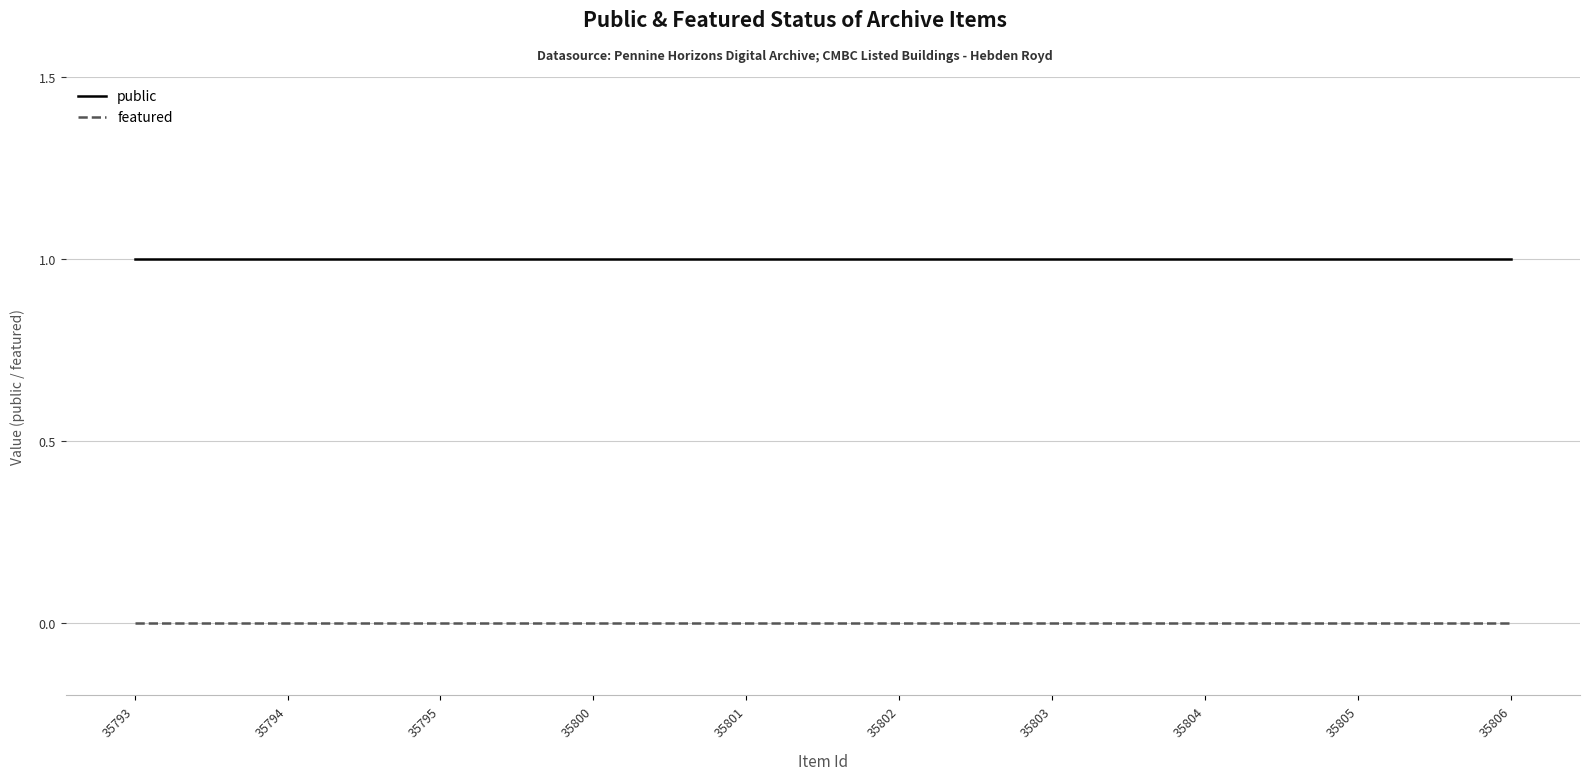

True or false: public and featured cross at least once.

False